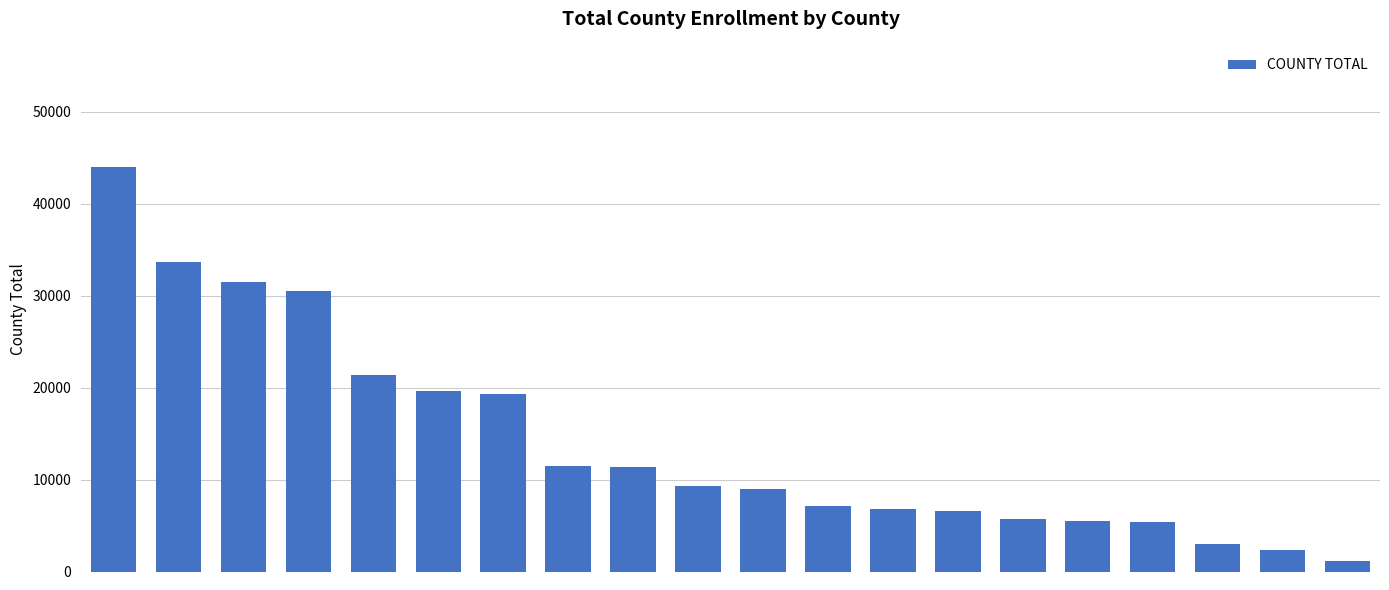

What is the value of the 10th bar from the left?

9257